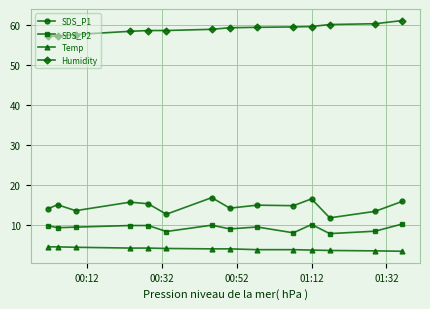

What are all the series names shown in the legend?

SDS_P1, SDS_P2, Temp, Humidity